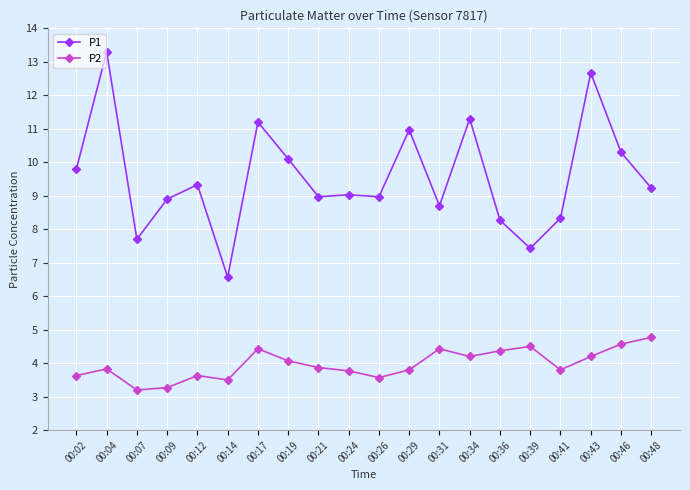

How many categories are shown in the chart?

20